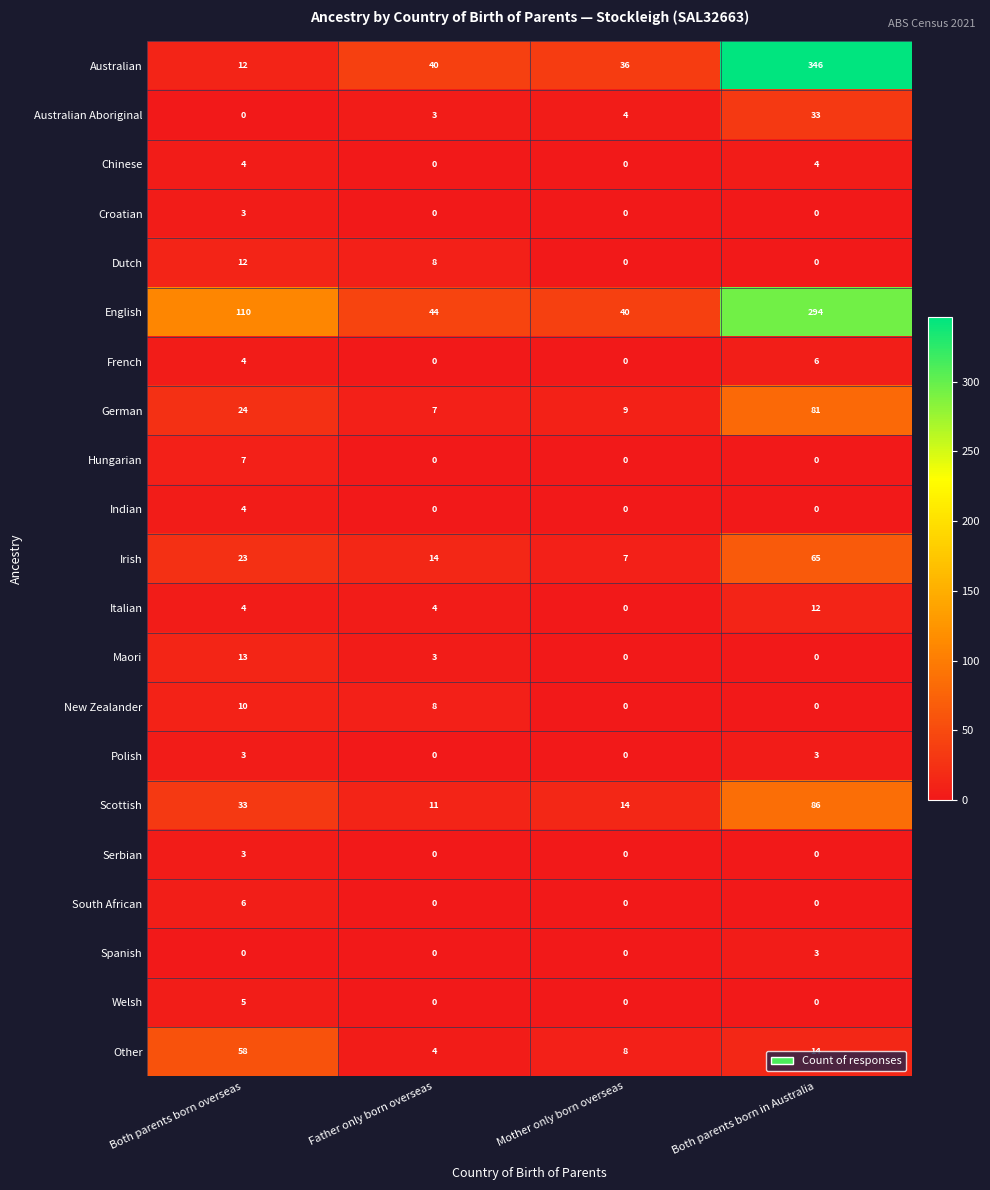

How many categories are shown in the chart?

4